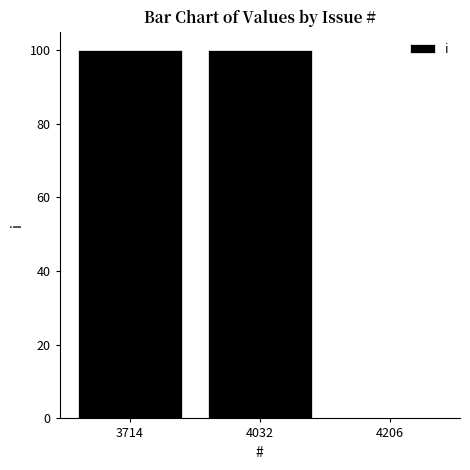

Reading left to right, what are all the values shown in this chart?

100	100	0